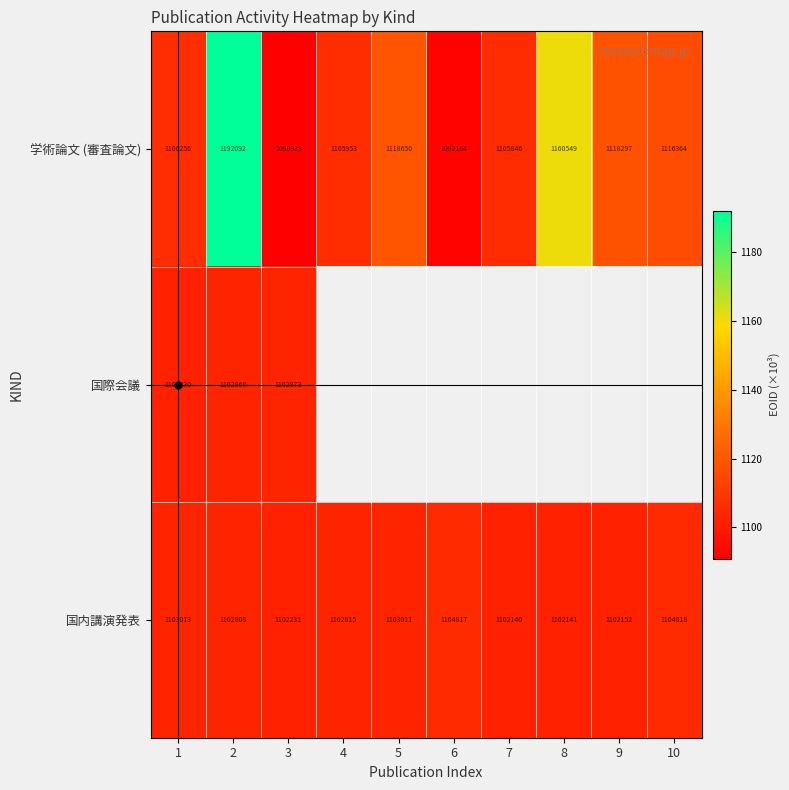

Which category has the highest value across all series?

2